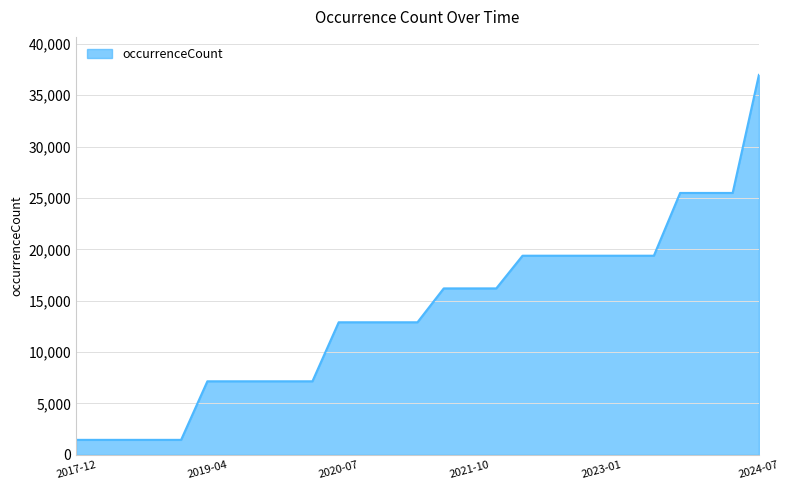

What is the greatest value displayed?

36981